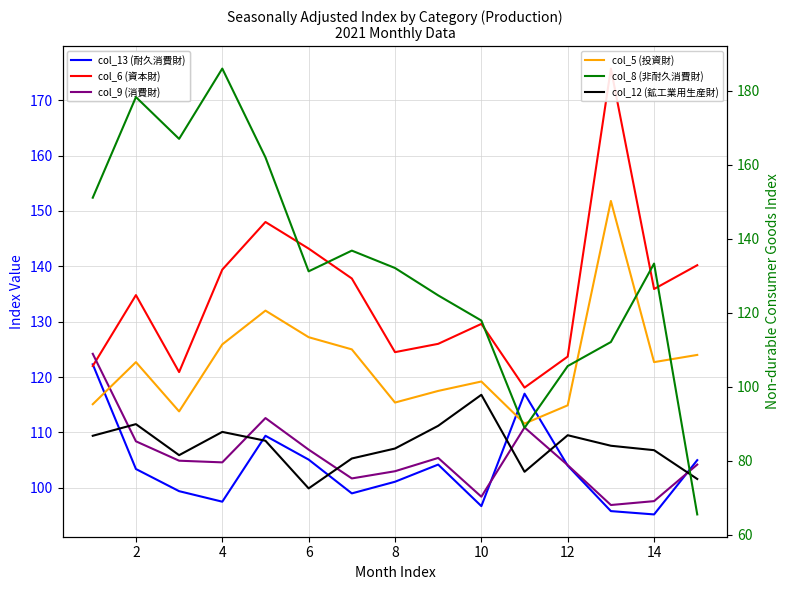

How many data points in col_12 (鉱工業用生産財) are above 107?

9